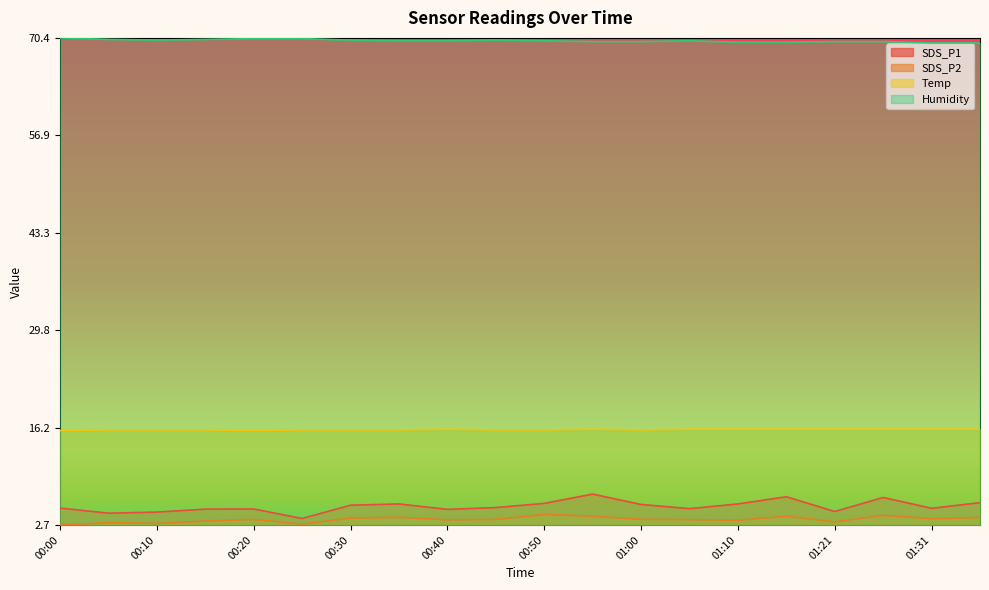

Where is SDS_P1 nearest to the value 0?

00:25